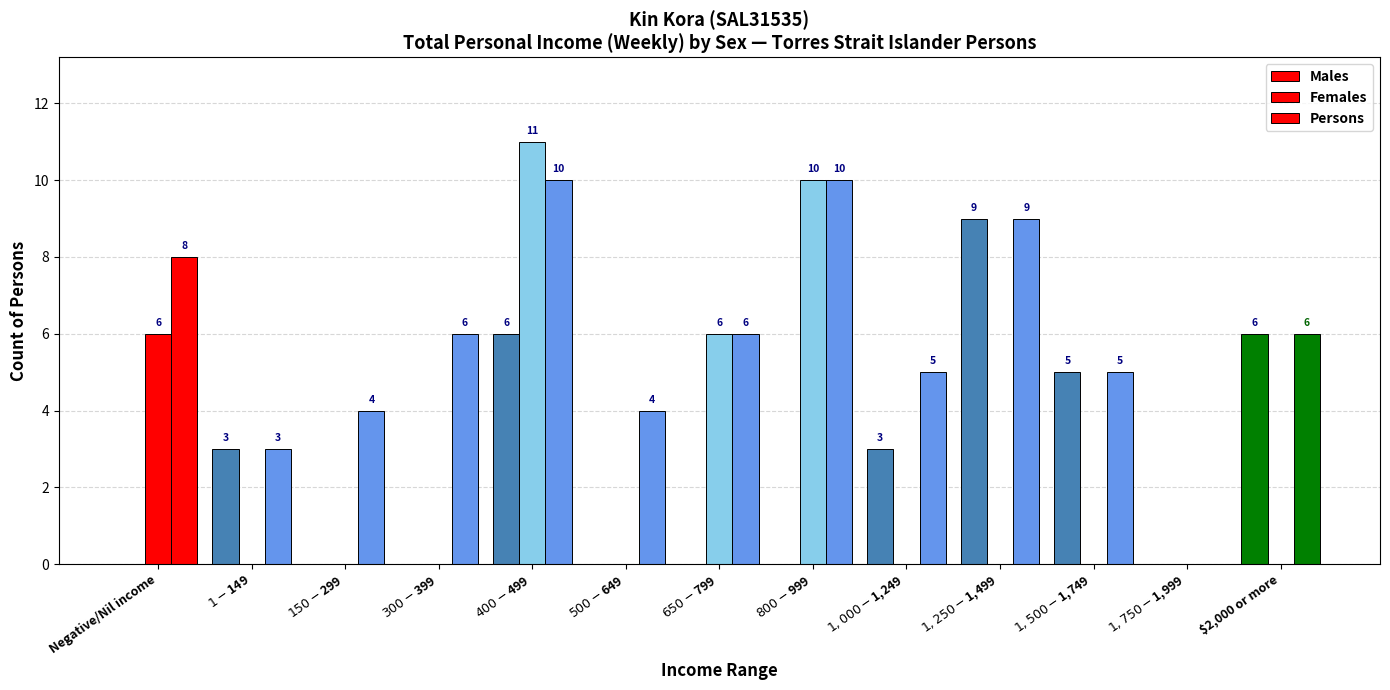

How many series are shown in this chart?

3